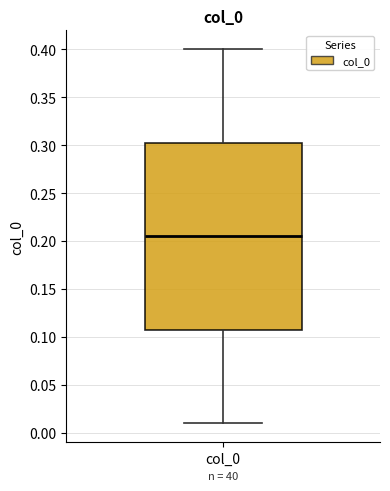

Read this box plot against the y-axis: the position of the median line, the range covered by the box, and the ends of both whiskers. The values are not printed on the chart, so give them approximately, as read against the axis.

median 0.205, box 0.110 to 0.305, whiskers 0.010 to 0.400